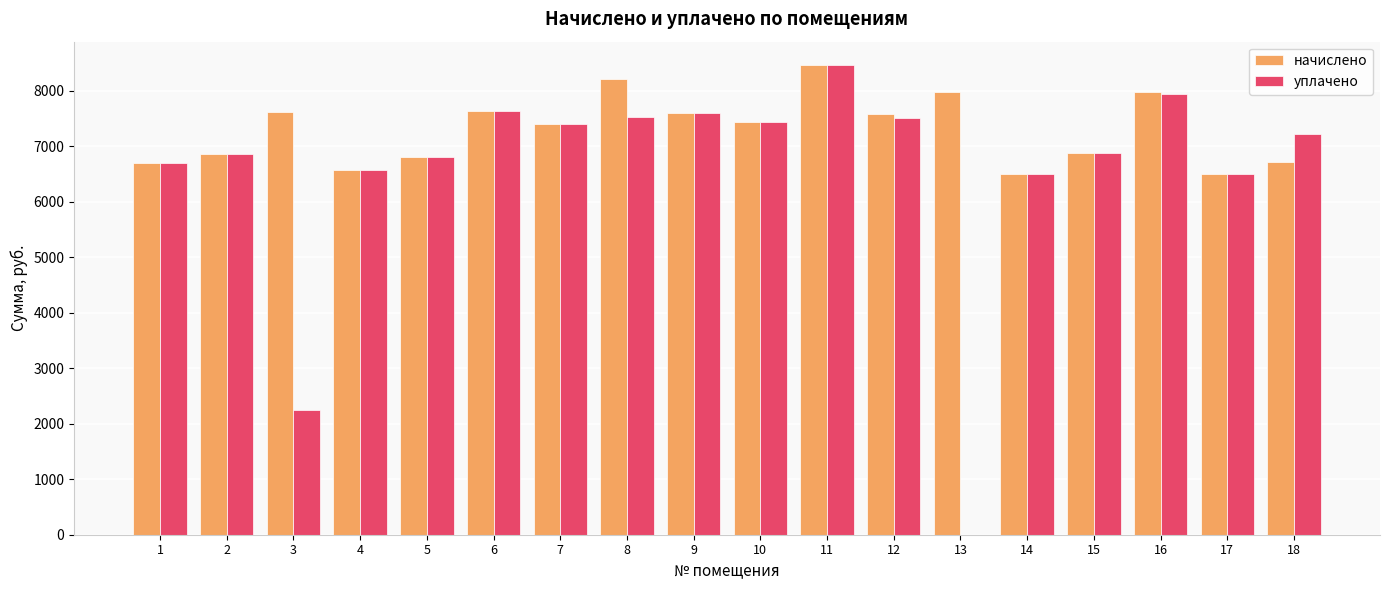

Is the value of начислено at 2 greater than the value of уплачено at 4?

Yes